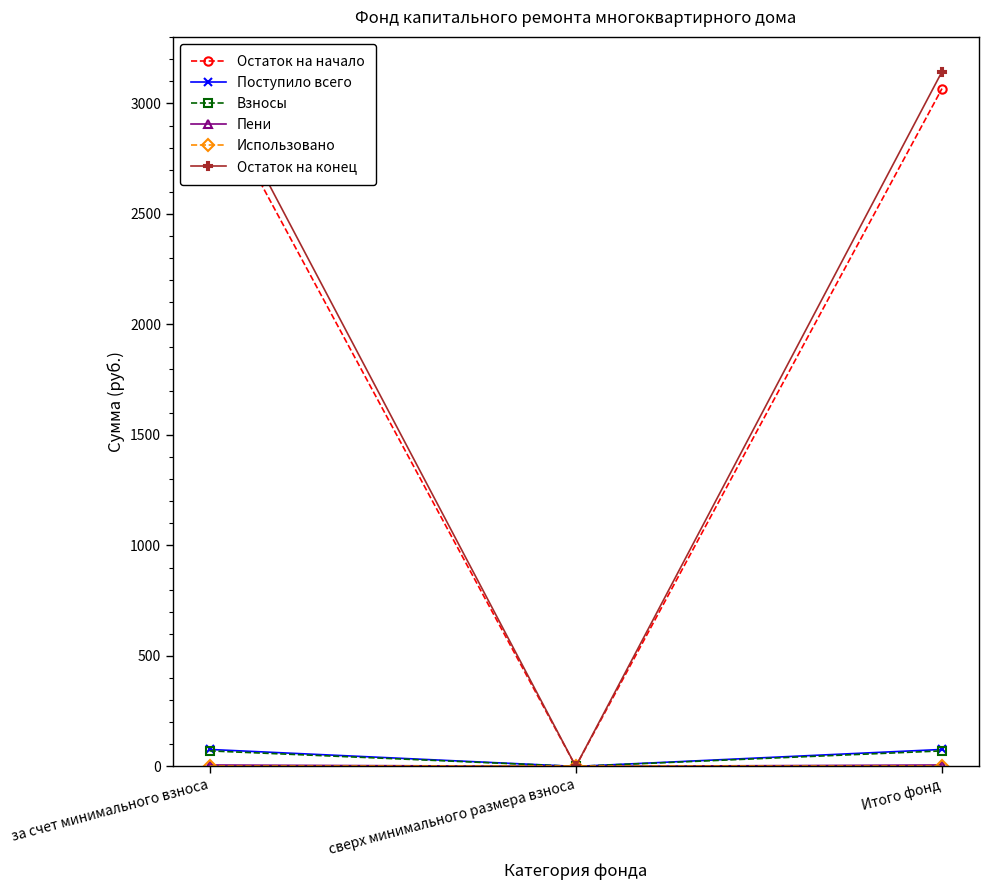

List the series in order of their peak value, highest first.

Остаток на конец, Остаток на начало, Поступило всего, Взносы, Пени, Использовано